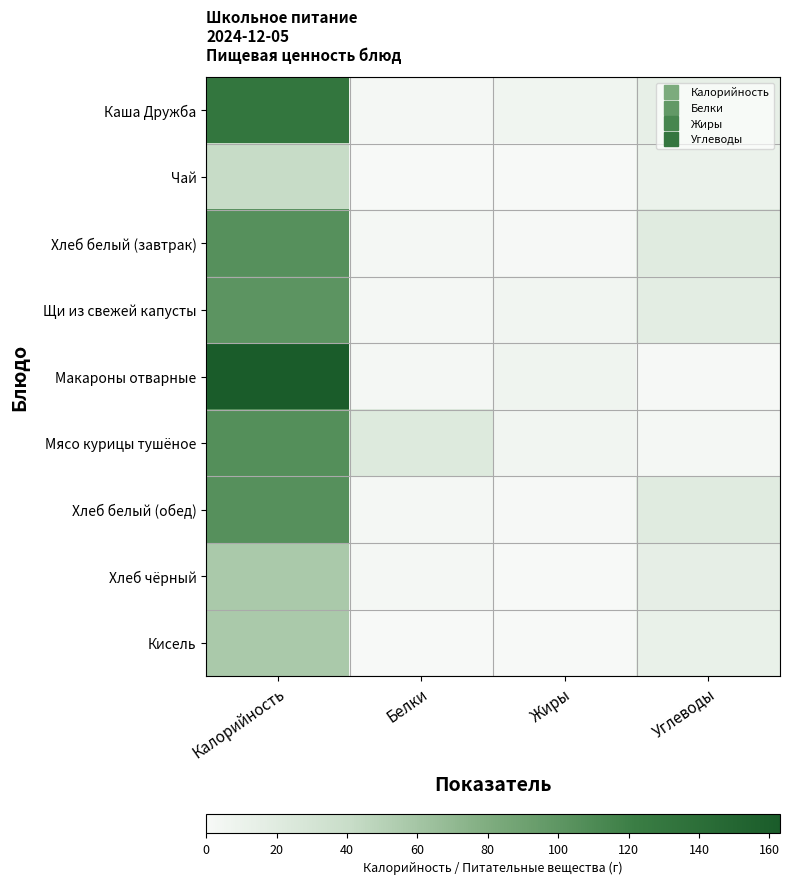

Reading left to right, what are all the values shown in this chart?

Каша Дружба: Калорийность=130	Белки=3	Жиры=6	Углеводы=14
Чай: Калорийность=41	Белки=0	Жиры=0	Углеводы=10
Хлеб белый (завтрак): Калорийность=105	Белки=3	Жиры=1	Углеводы=20
Щи из свежей капусты: Калорийность=101	Белки=3	Жиры=5	Углеводы=17
Макароны отварные: Калорийность=163	Белки=3	Жиры=7	Углеводы=1
Мясо курицы тушёное: Калорийность=106	Белки=22	Жиры=5	Углеводы=3
Хлеб белый (обед): Калорийность=105	Белки=3	Жиры=1	Углеводы=20
Хлеб чёрный: Калорийность=57	Белки=2	Жиры=0	Углеводы=15
Кисель: Калорийность=57	Белки=0	Жиры=0	Углеводы=12